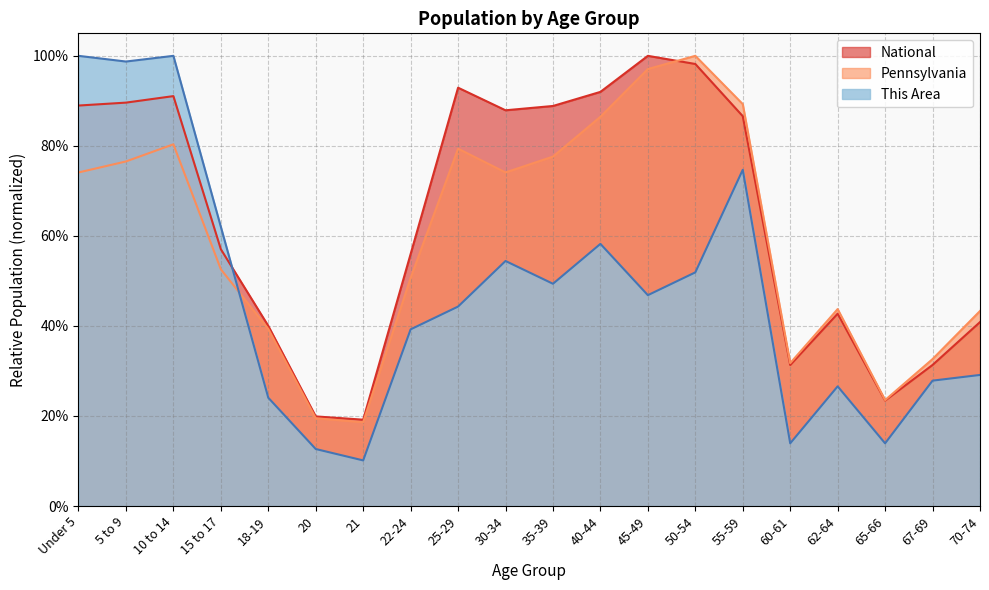

What is the label of the 19th point from the right?

5 to 9